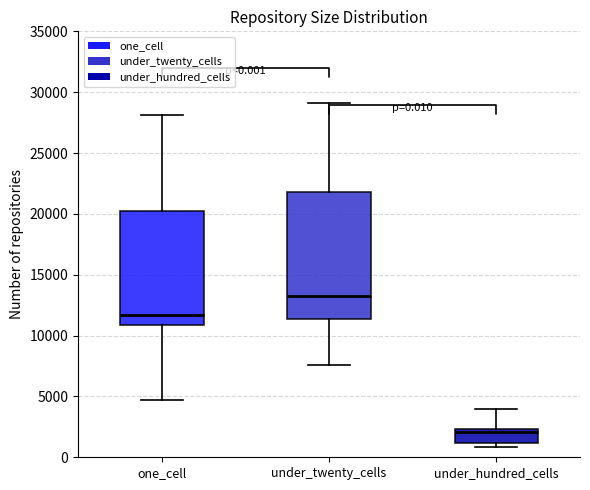

Which box's median line is the lowest?

under_hundred_cells